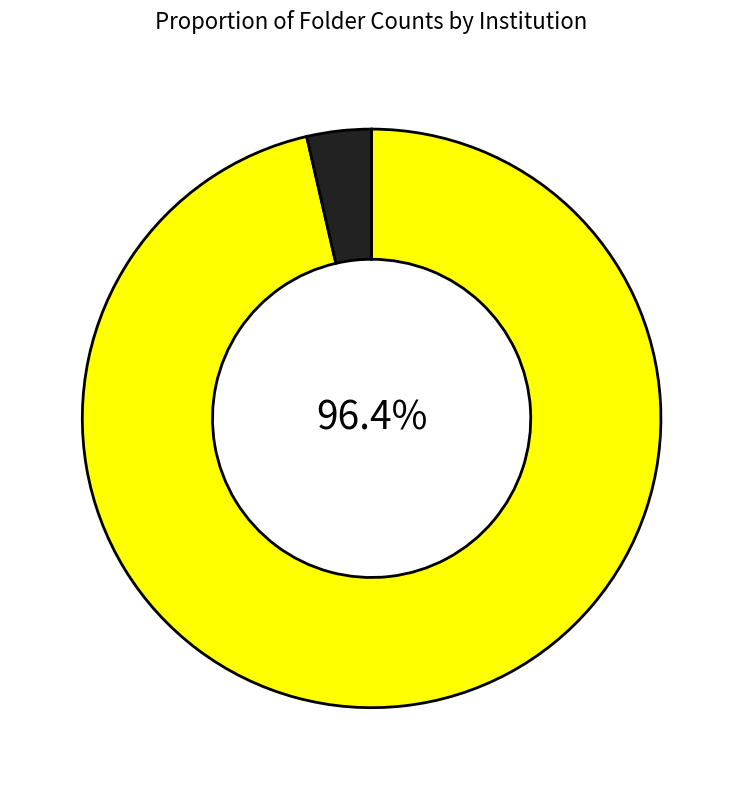

Is there a majority slice in this chart?

Yes